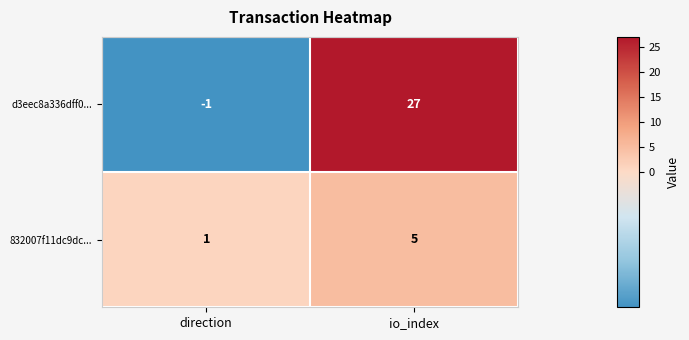

Which label corresponds to the largest value in the chart?

io_index